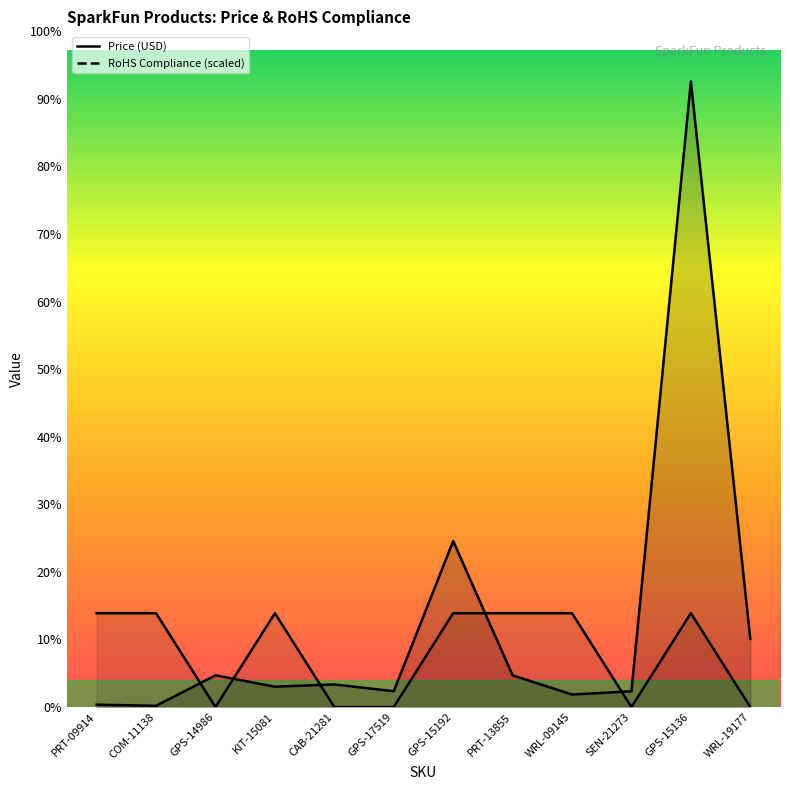

At GPS-17519, list the series in order from largest to smallest.

Price (USD), RoHS Compliance